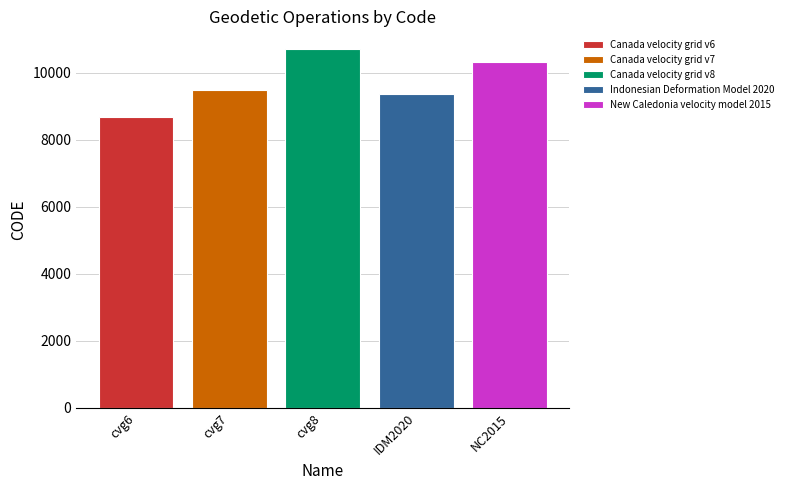

What is the highest value of the New Caledonia velocity model 2015 series?

10323